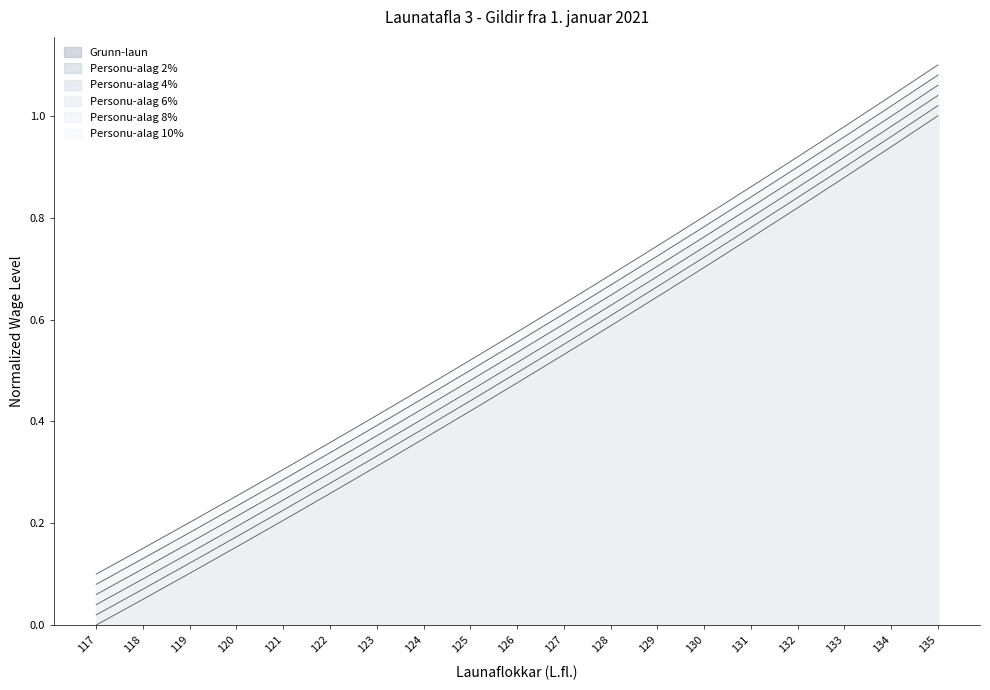

Is the value of Personu-alag 2% at 121 greater than the value of Grunn-laun at 134?

No